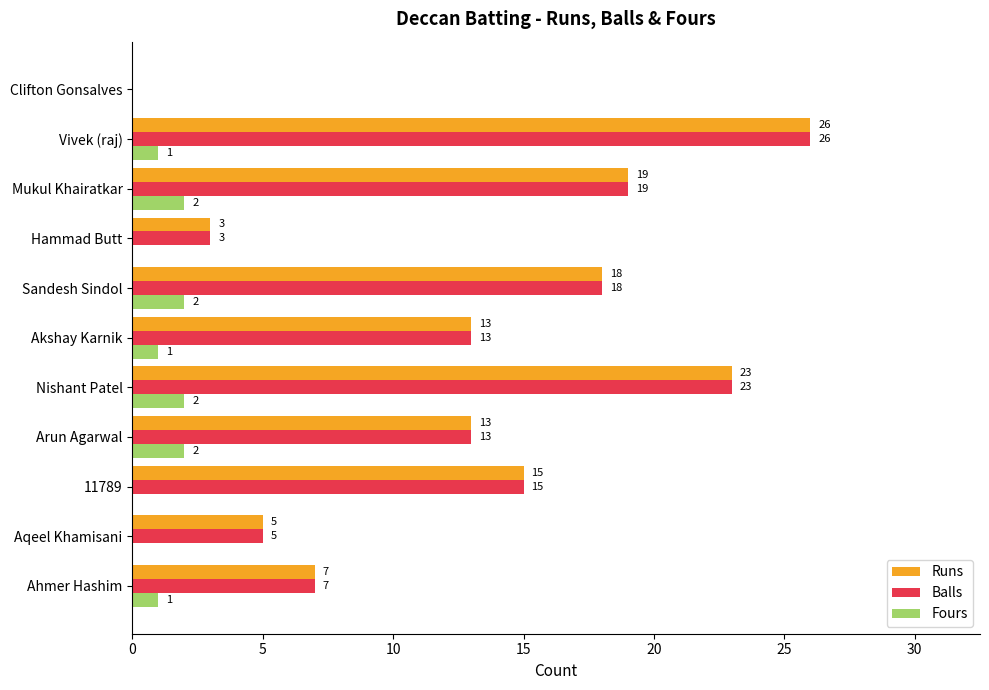

At which category is the sum across all series the highest?

Vivek (raj)